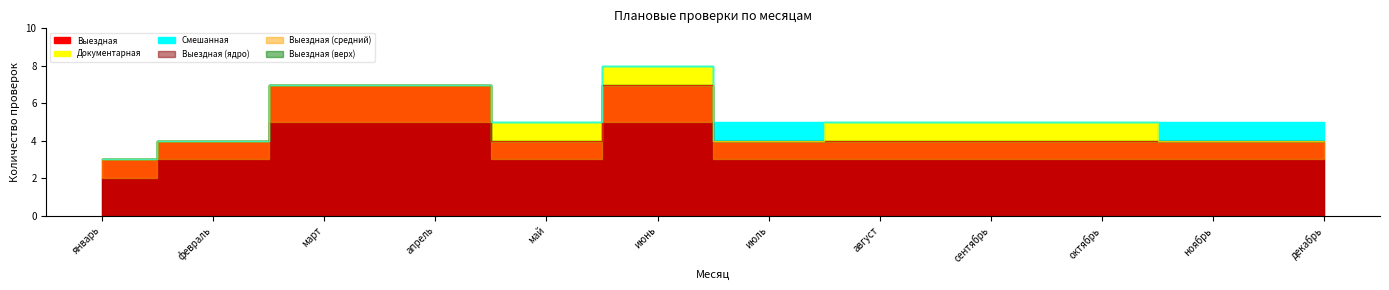

Reading left to right, what are all the values shown in this chart?

Выездная: 3	4	7	7	4	7	4	4	4	4	4	4
Документарная: 0	0	0	0	1	1	0	1	1	1	0	0
Смешанная: 0	0	0	0	0	0	1	0	0	0	1	1